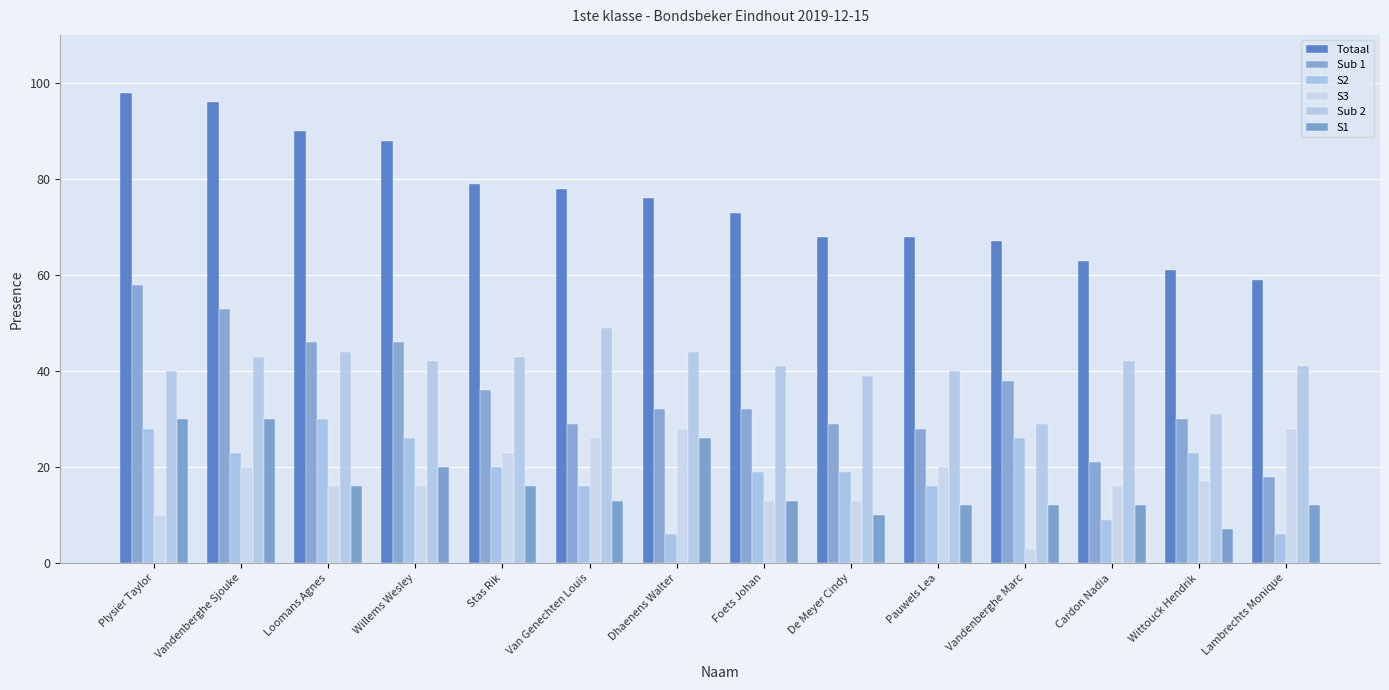

What value does the Sub 1 series have at Foets Johan, to the nearest 10?

30